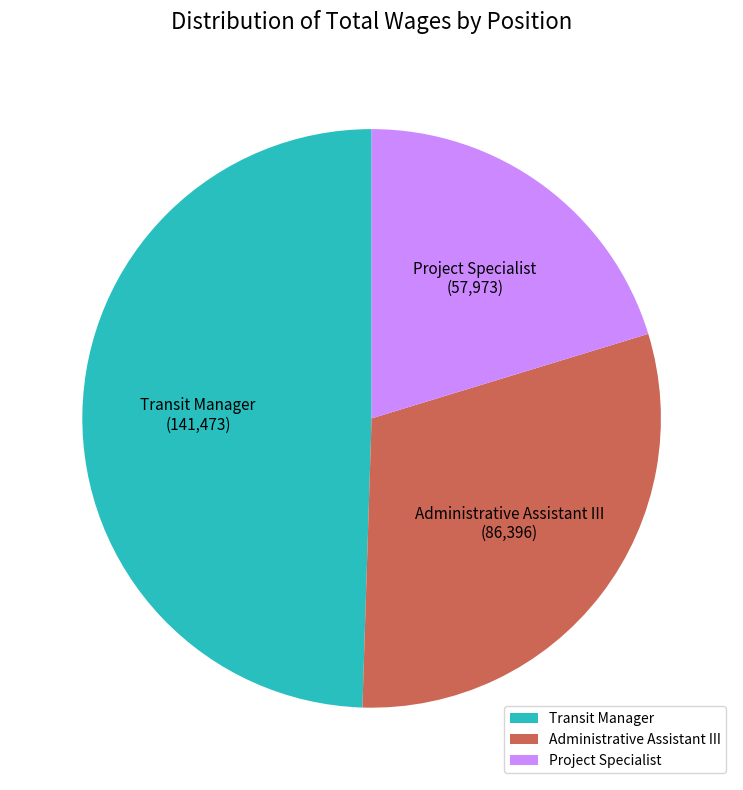

Between Transit Manager and Administrative Assistant III, which is larger?

Transit Manager